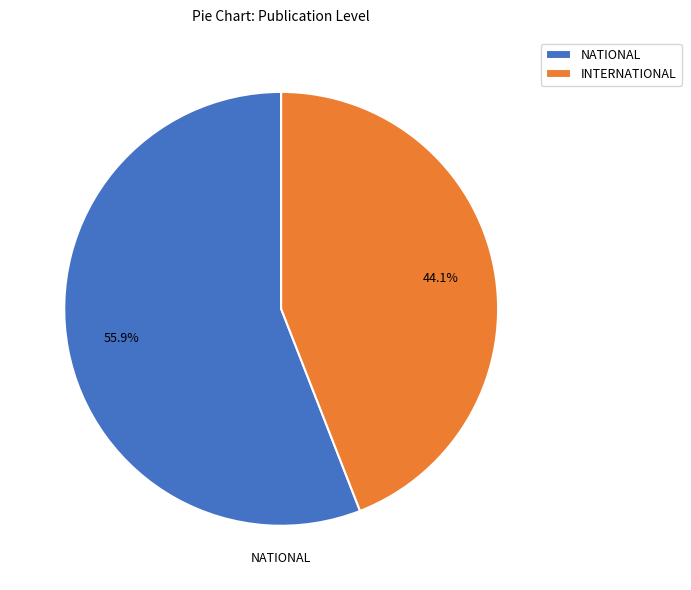

To the nearest percent, what portion does INTERNATIONAL represent?

44%